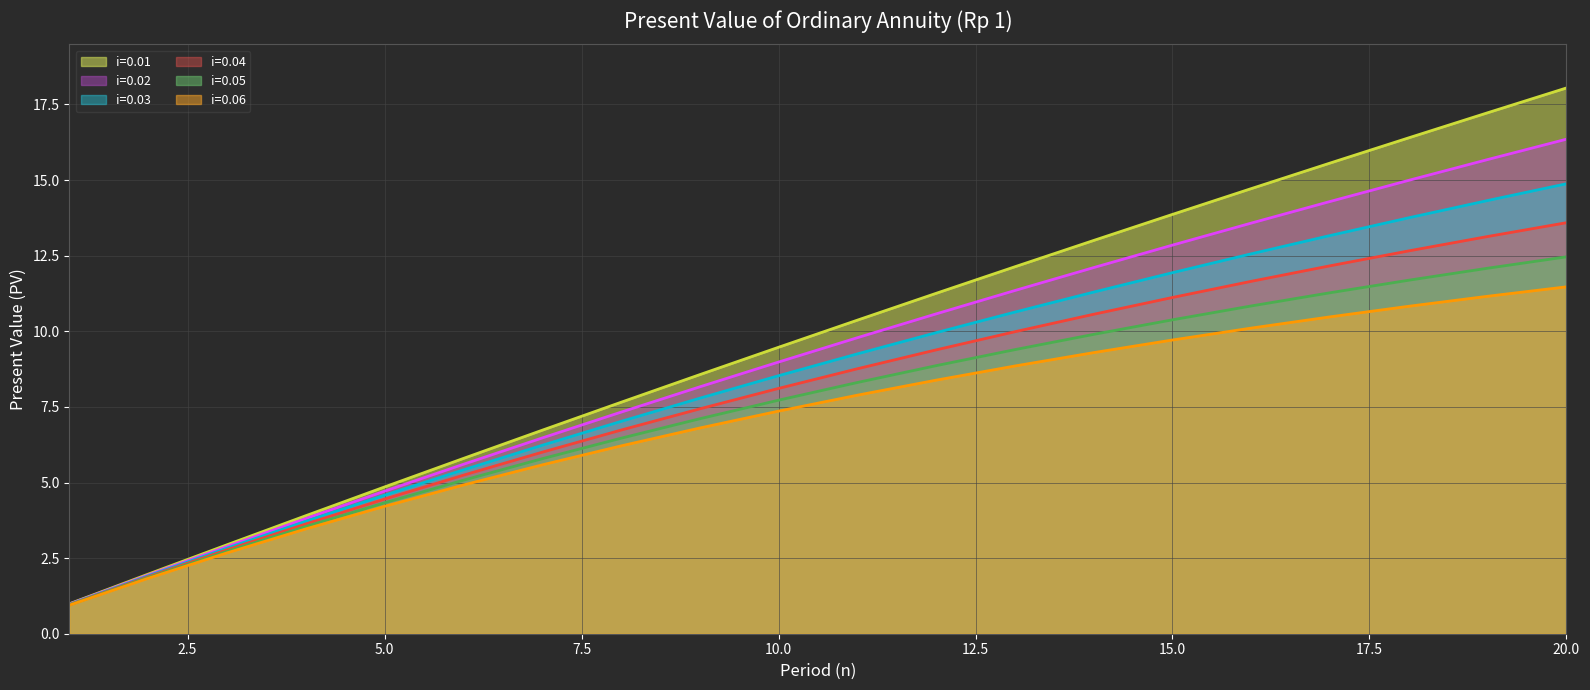

What is the average value of the i=0.04 series?

8.0